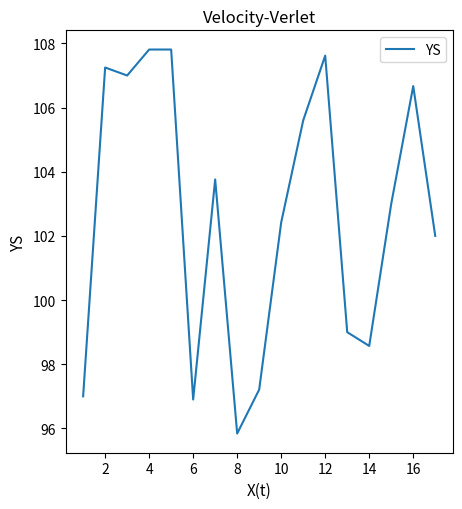

What is the maximum value shown in the chart?

107.8